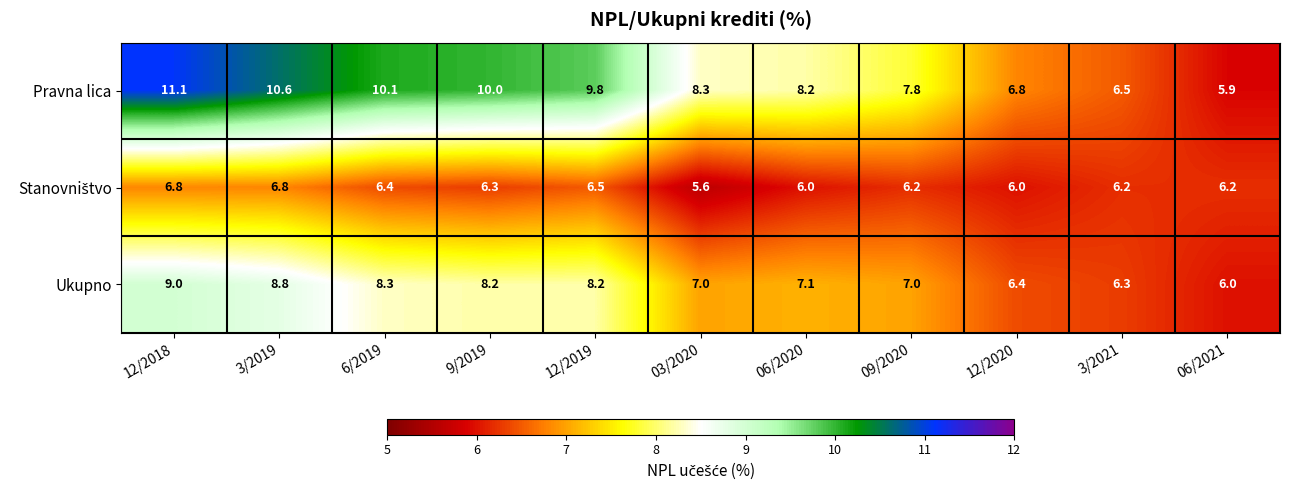

What is the lowest value of the Pravna lica series?

5.9